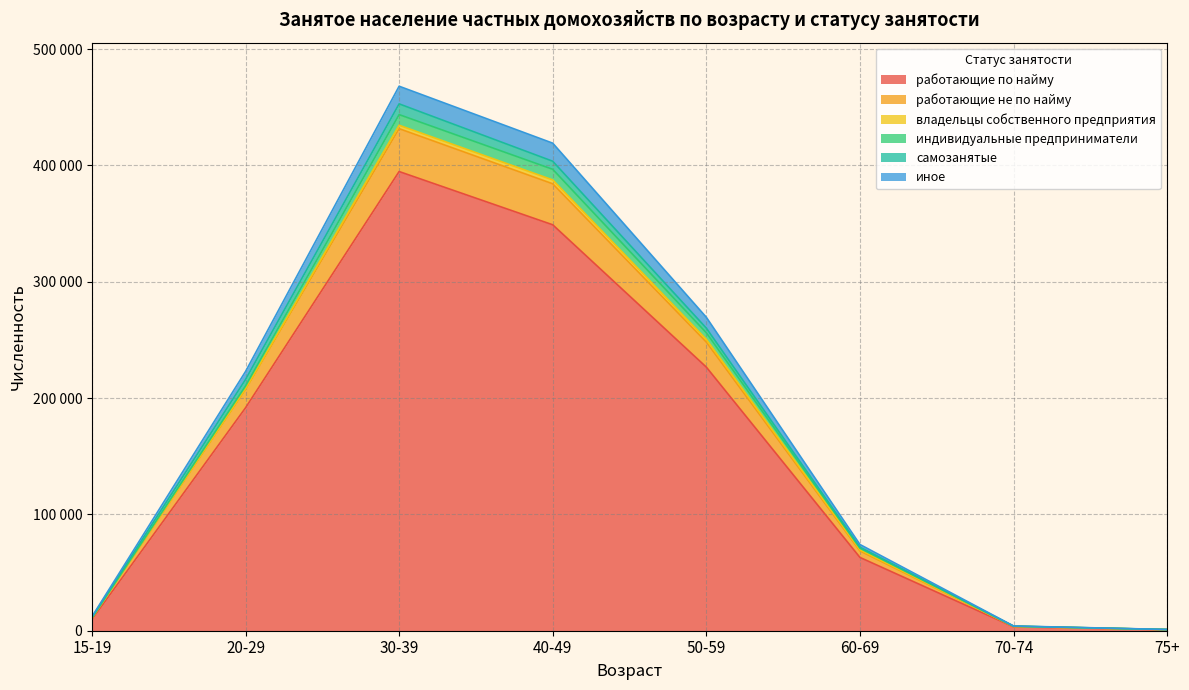

Does the chart display data point markers on the line(s)?

No